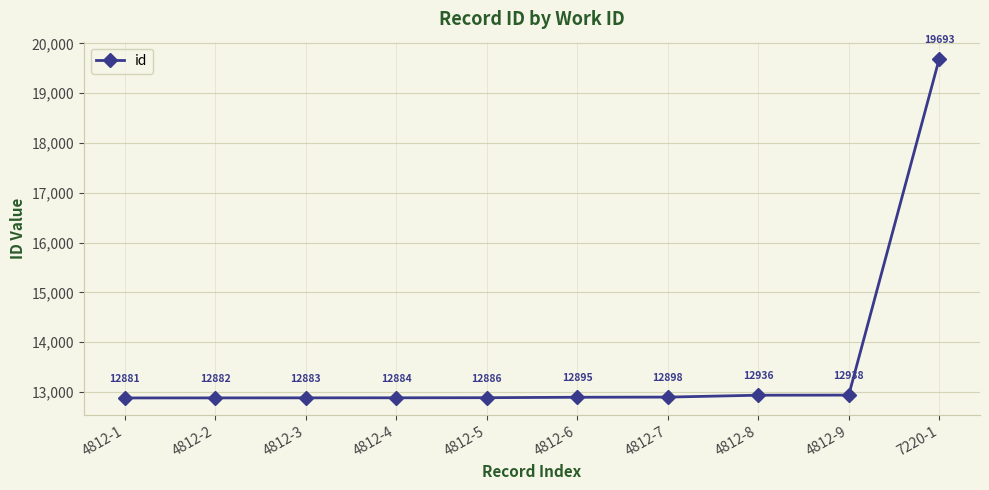

List the labels in order of value, largest first.

7220-1, 4812-9, 4812-8, 4812-7, 4812-6, 4812-5, 4812-4, 4812-3, 4812-2, 4812-1